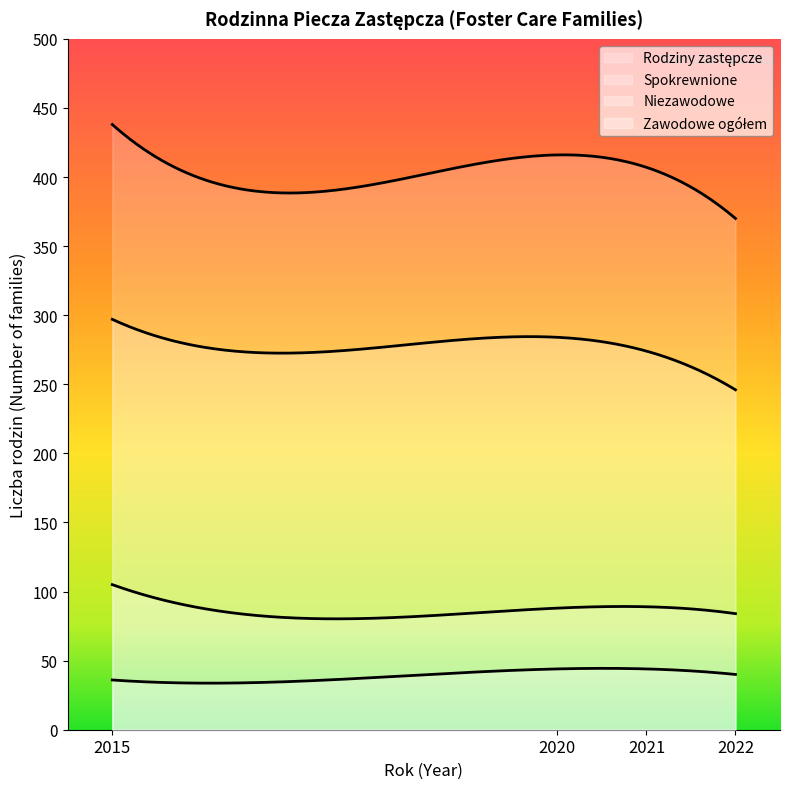

Reading right to left, transcribe all the data shown in this chart.

Rodziny zastępcze: 370	407	416	438
Spokrewnione: 246	274	284	297
Niezawodowe: 84	89	88	105
Zawodowe ogółem: 40	44	44	36